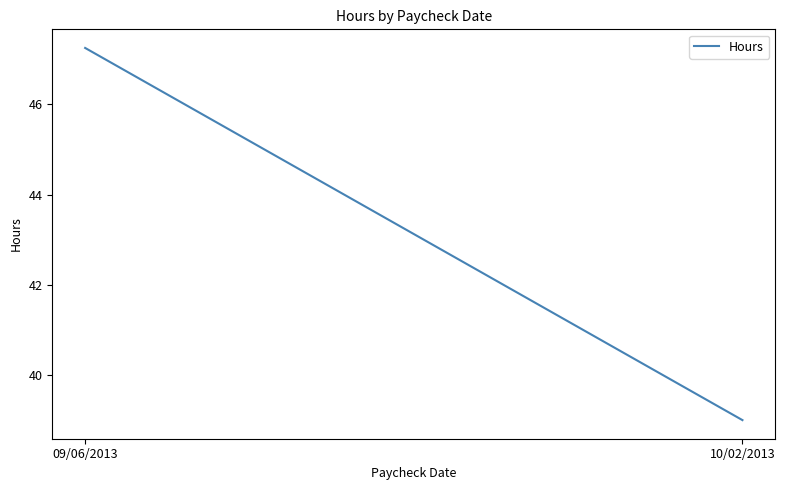

What position from the left is 09/06/2013?

1